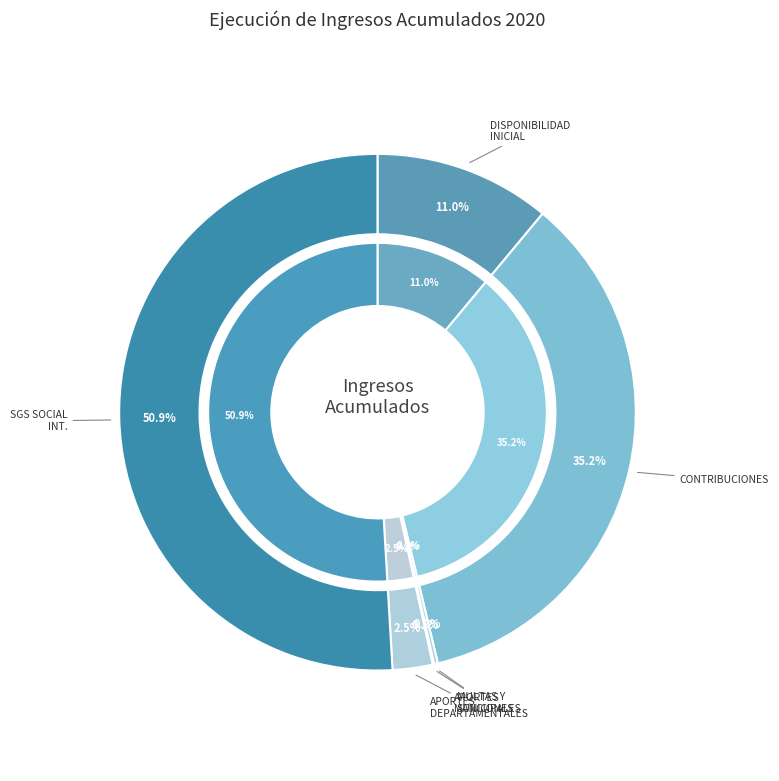

Count the number of slices in the pie.

6